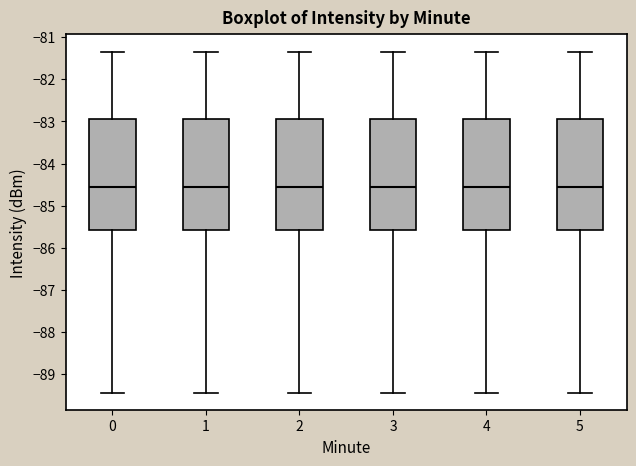

Reading left to right, read every box against the y-axis: the position of its median line, the range the box covers, and the ends of its whiskers. The values are not printed on the chart, so give them approximately, as read against the axis.

0: median -84.6, box -85.6 to -82.9, whiskers -89.4 to -81.3
1: median -84.6, box -85.6 to -82.9, whiskers -89.4 to -81.3
2: median -84.6, box -85.6 to -82.9, whiskers -89.4 to -81.3
3: median -84.6, box -85.6 to -82.9, whiskers -89.4 to -81.3
4: median -84.6, box -85.6 to -82.9, whiskers -89.4 to -81.3
5: median -84.6, box -85.6 to -82.9, whiskers -89.4 to -81.3